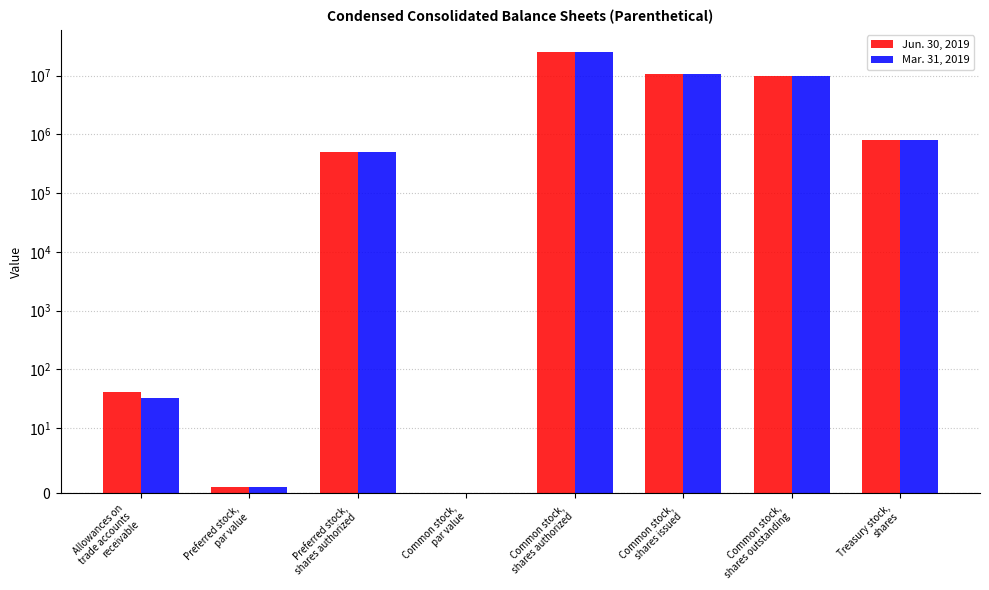

What is the value of the Jun. 30, 2019 bar at the 5th from the left?

25500000.0